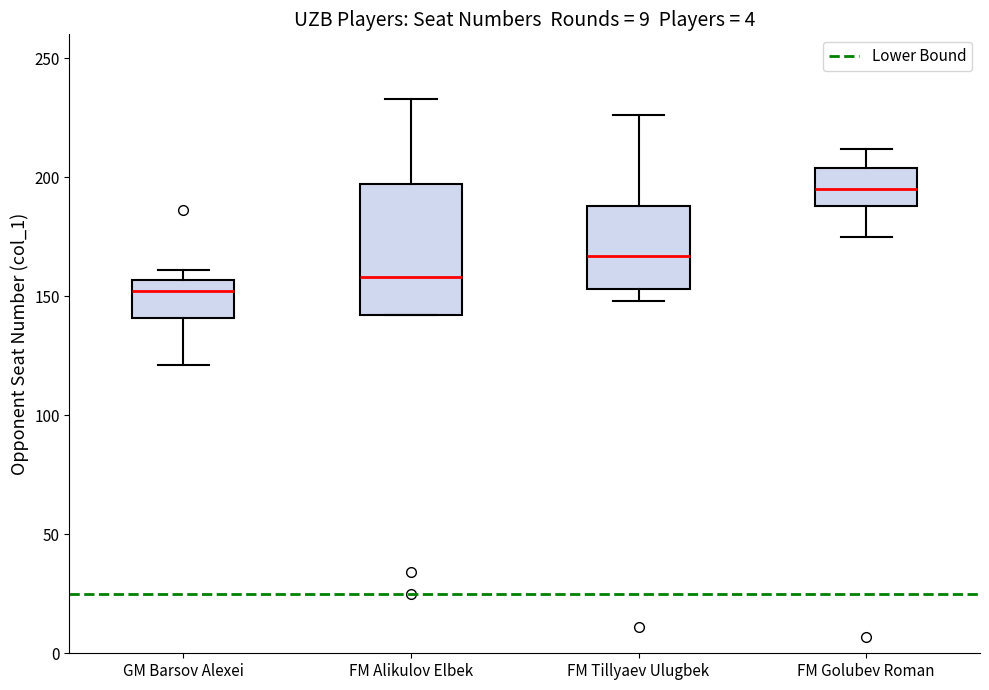

Which box is the tallest, from its lower edge to its upper edge?

FM Alikulov Elbek